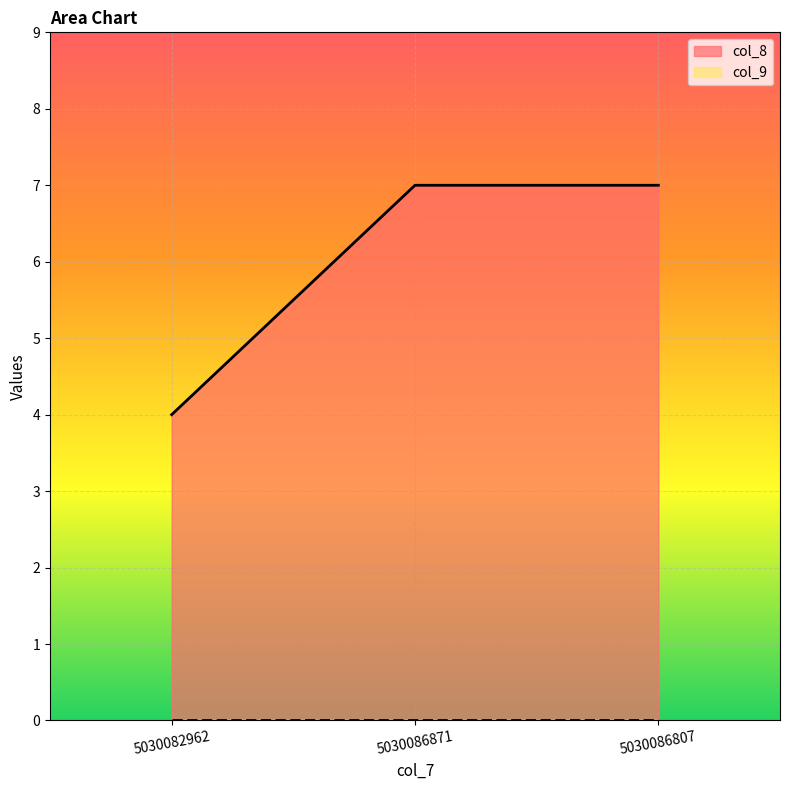

Does the chart display data point markers on the line(s)?

No